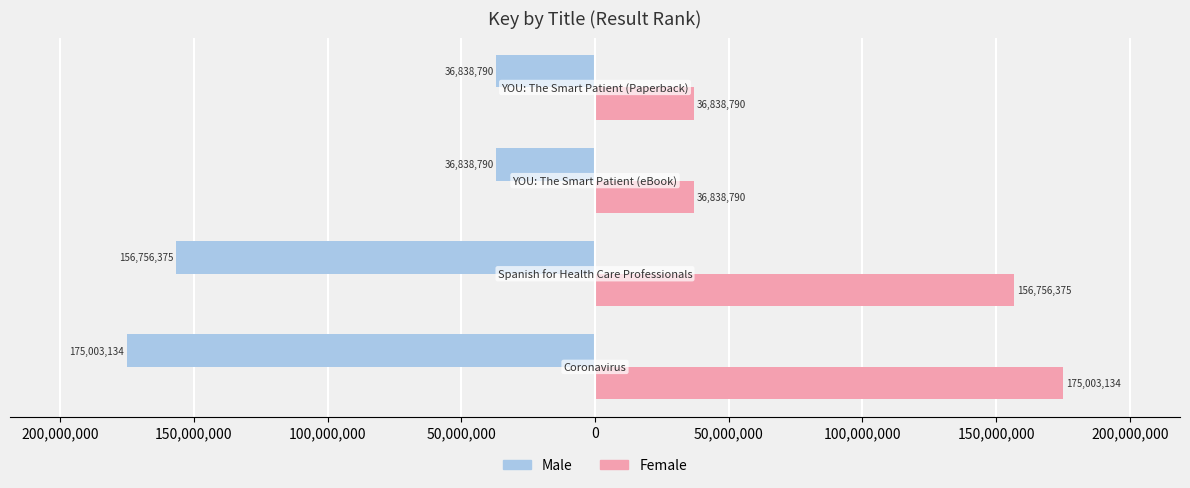

List the series in order of their overall mean, highest first.

Female, Male